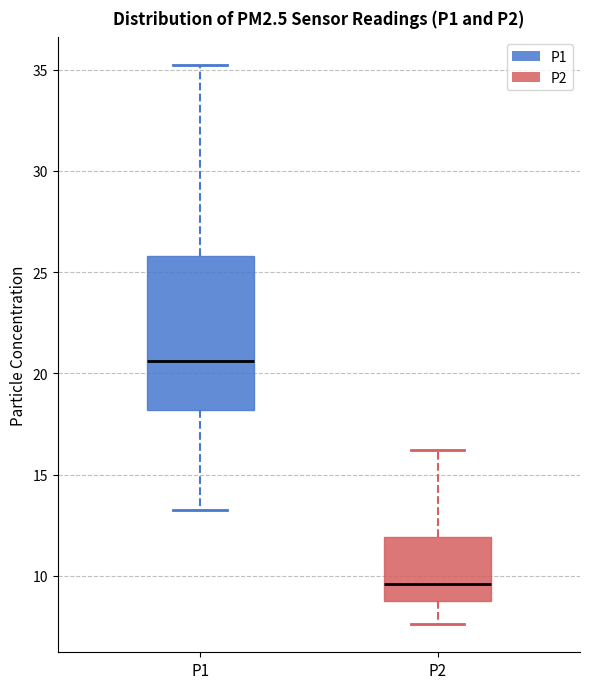

Which box has the highest median line?

P1